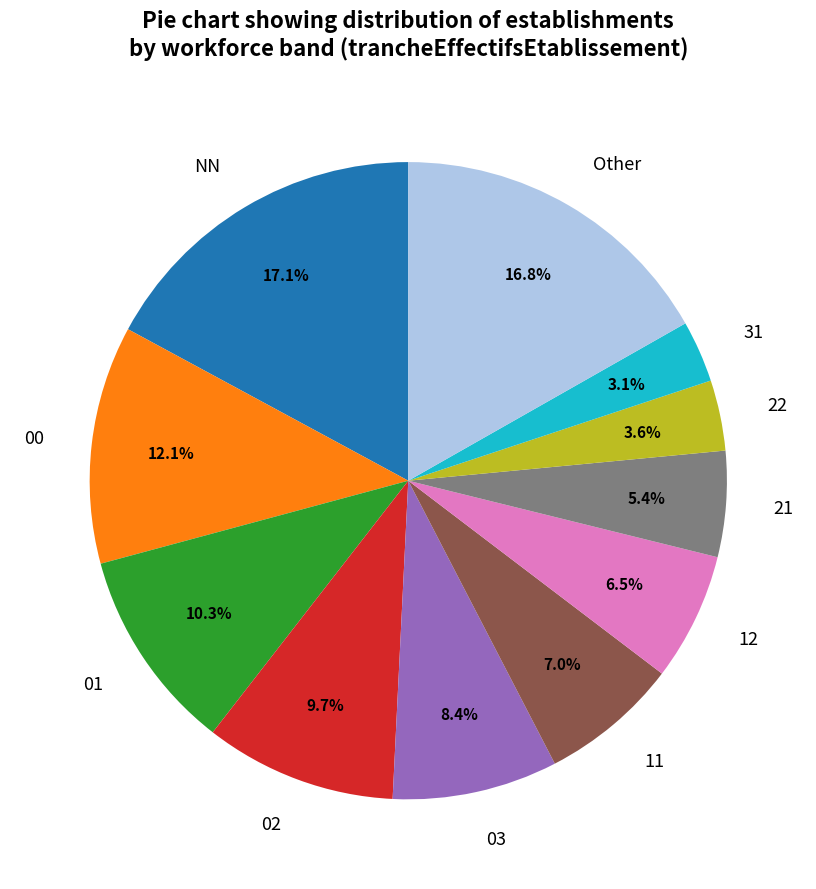

Approximately how many times larger is the value at 21 compared to 01?

0.5